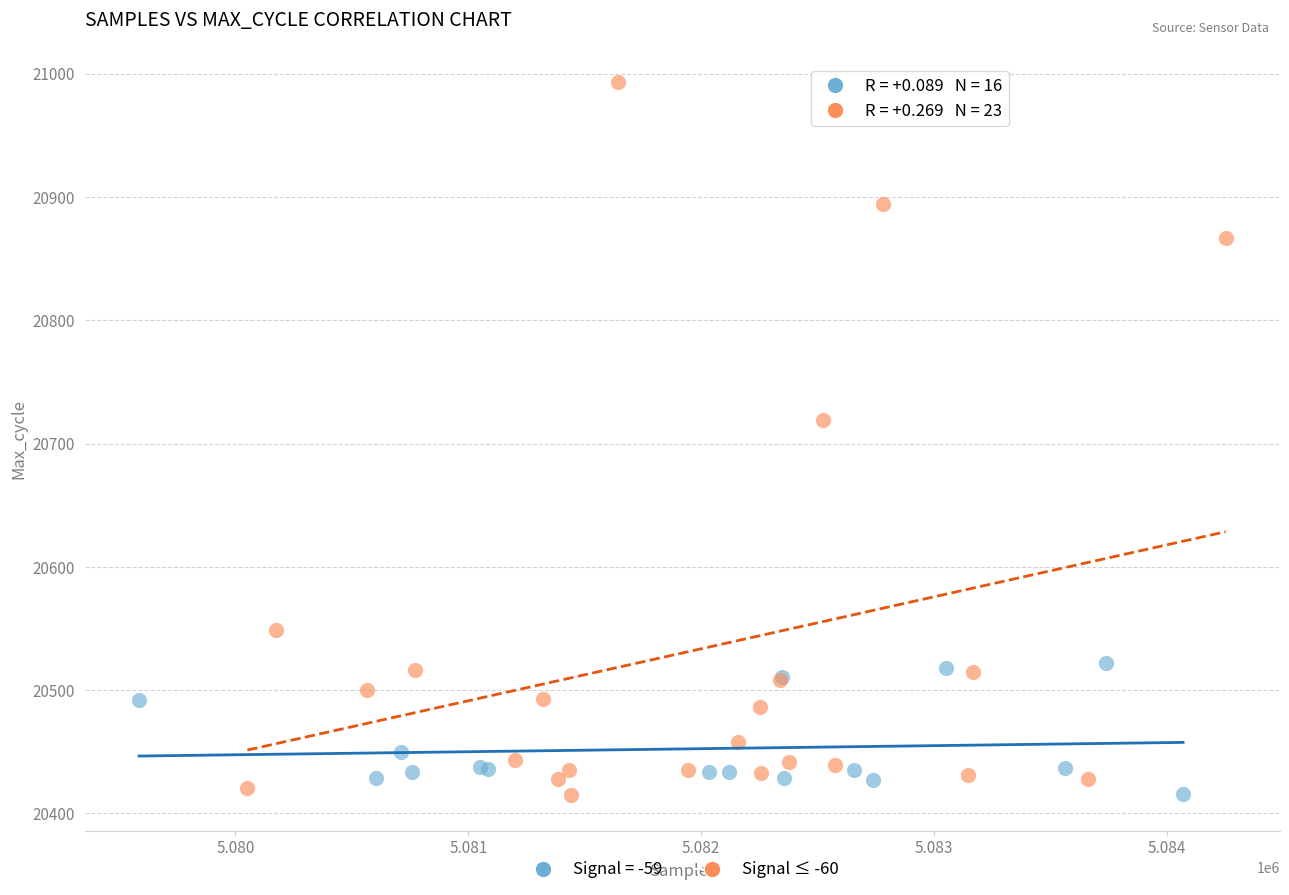

Which series has the widest spread of Y values?

Signal ≤ -60